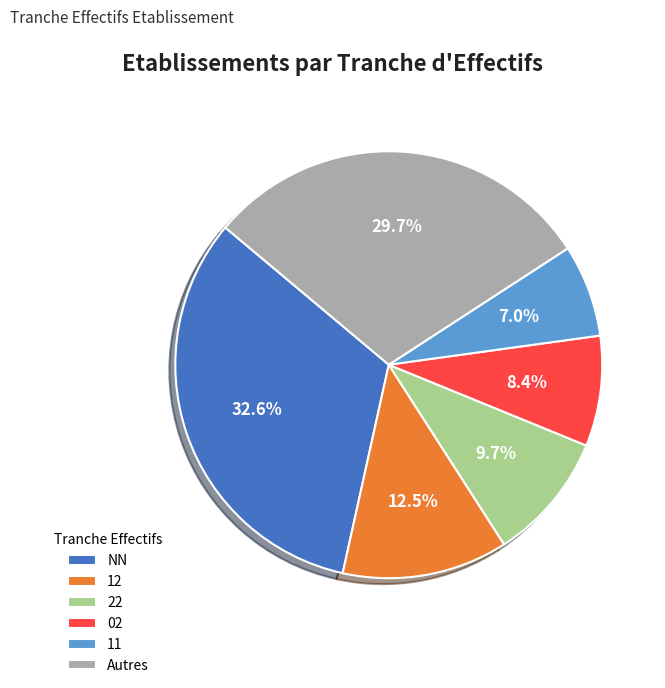

Rank the categories by value from lowest to highest.

11, 02, 22, 12, Autres, NN